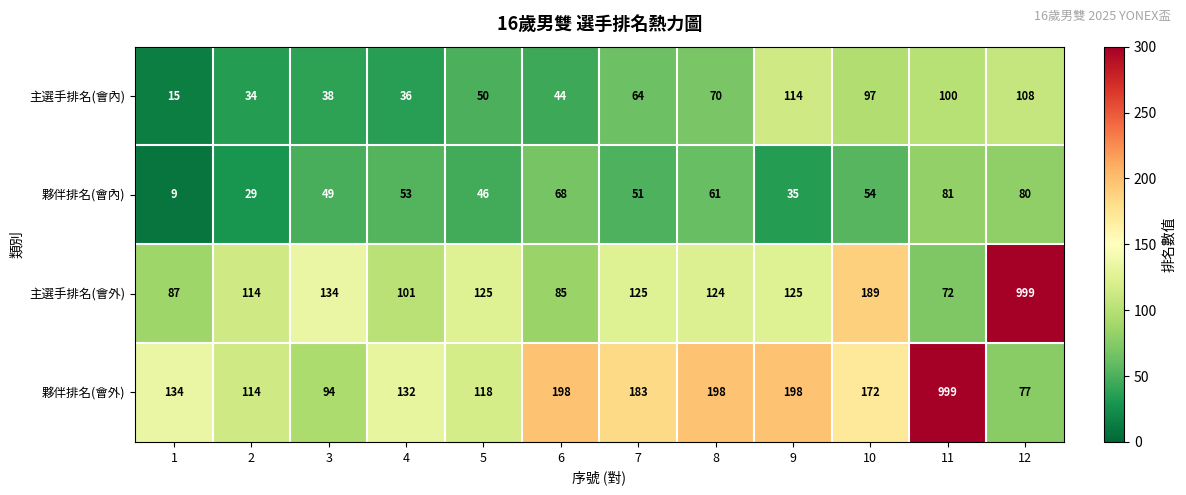

The value of 主選手排名(會內) at 2 is 47. True or false?

False